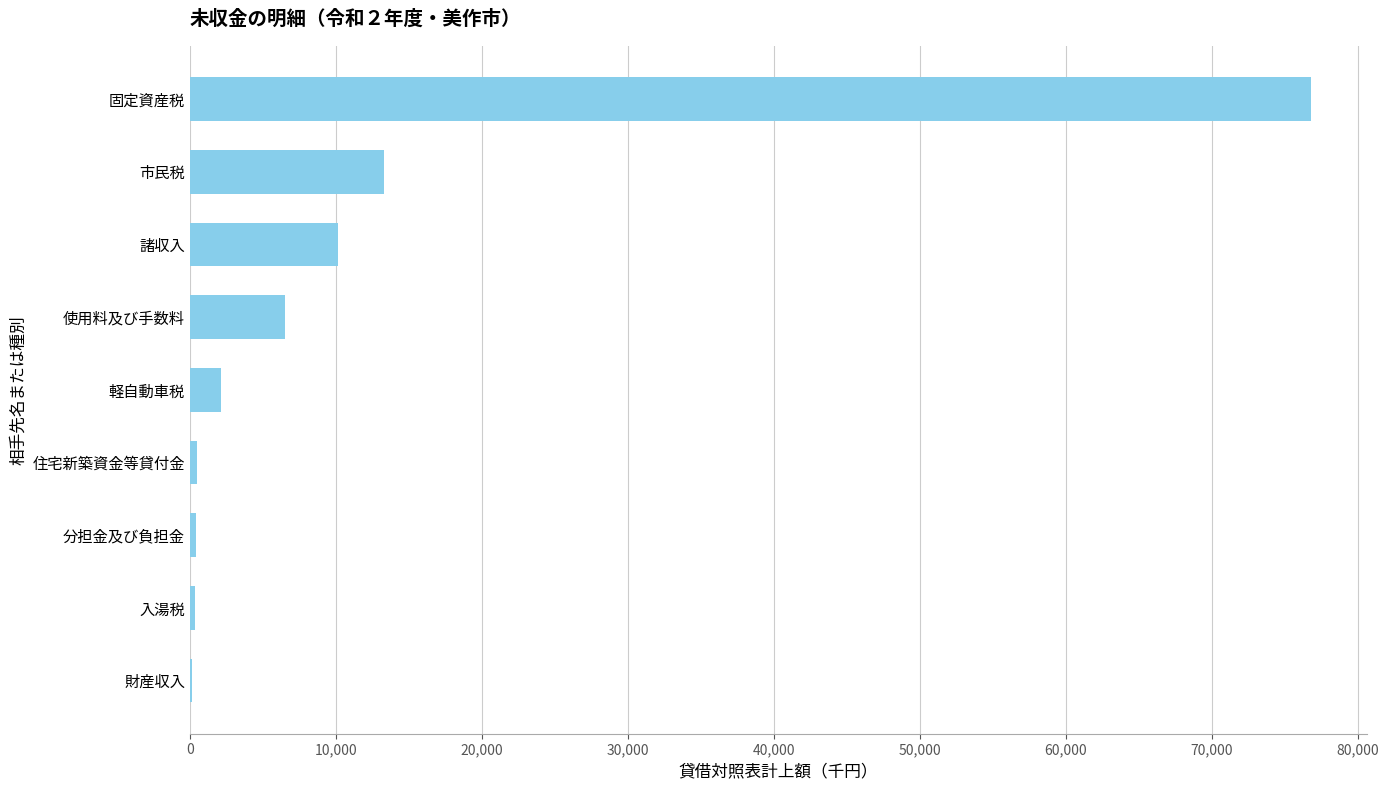

Count the number of categories in the chart.

9